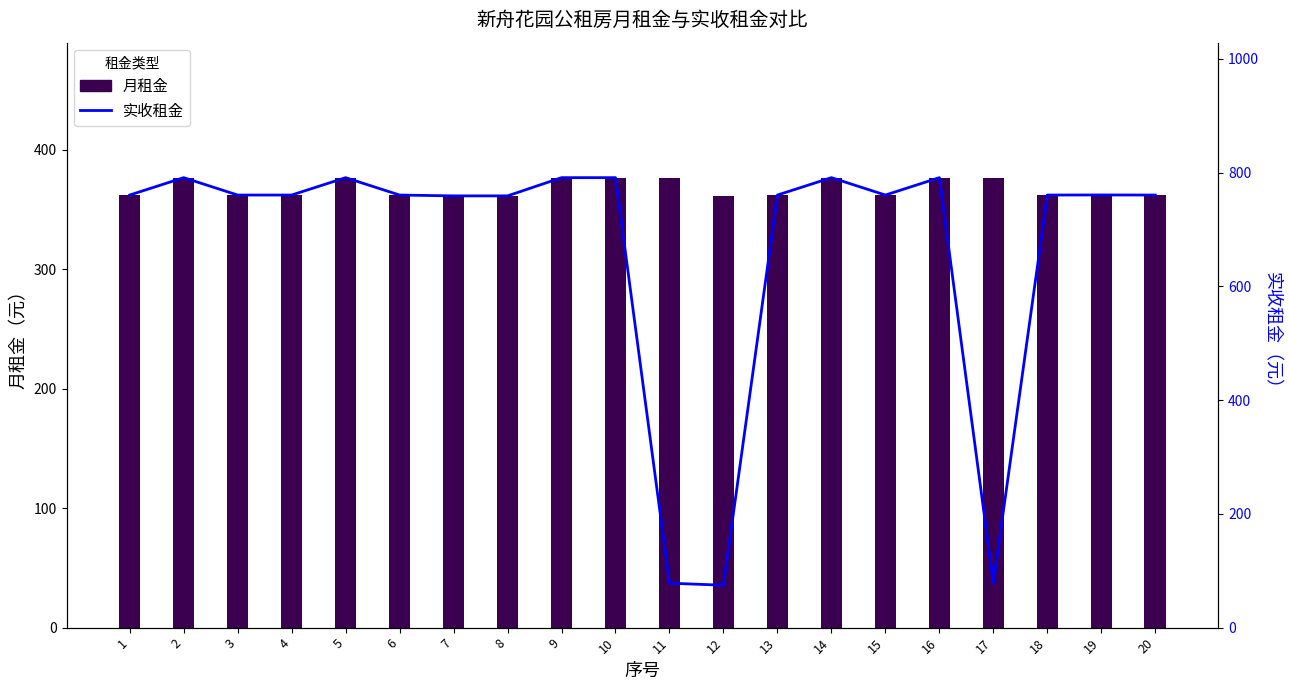

Count the number of categories in the chart.

20